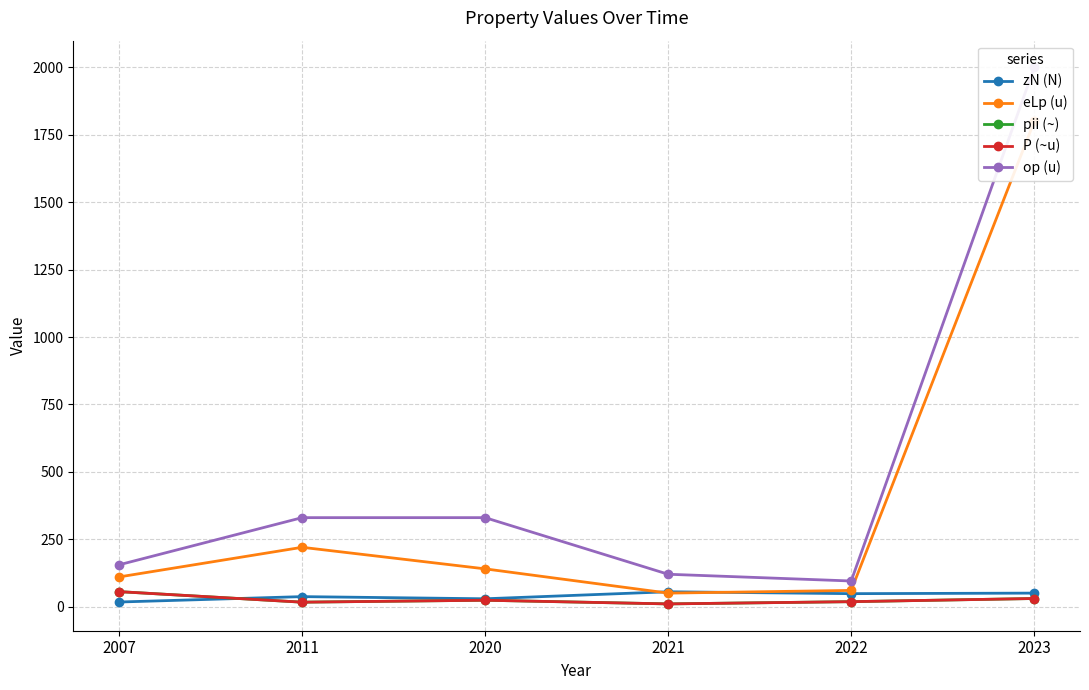

How many distinct data groups are displayed?

5